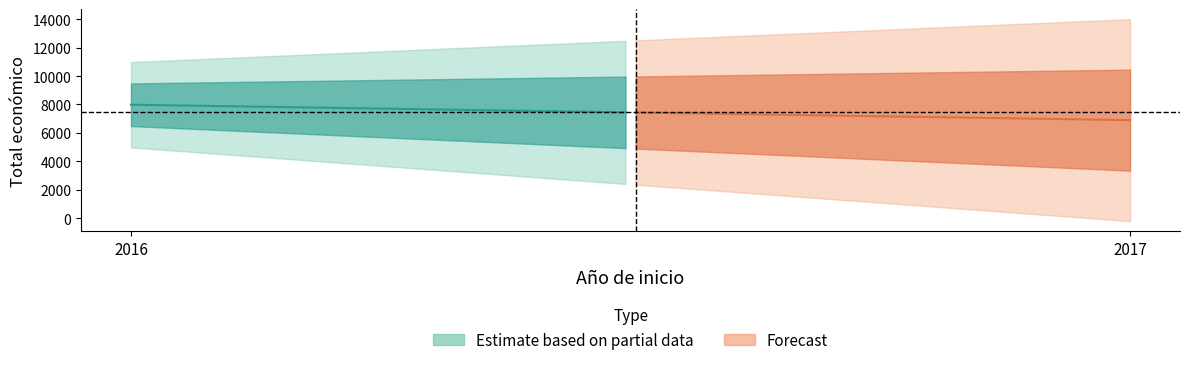

What is the sum of all values?

28670